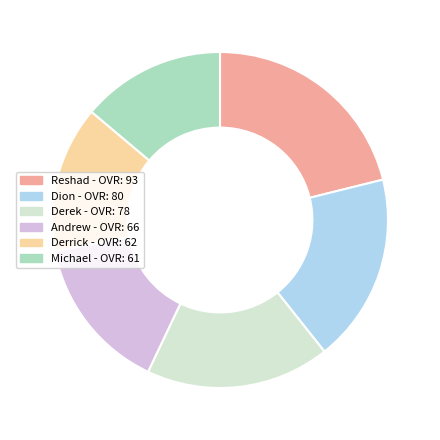

Does Derek represent more than half of the total?

No